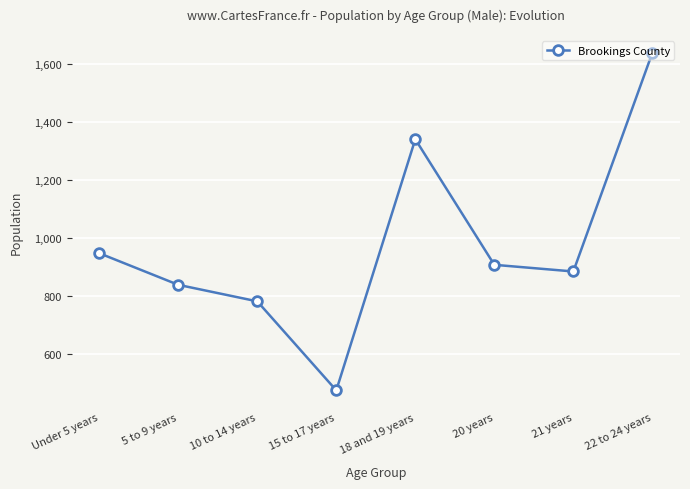

Which label corresponds to the largest value in the chart?

22 to 24 years